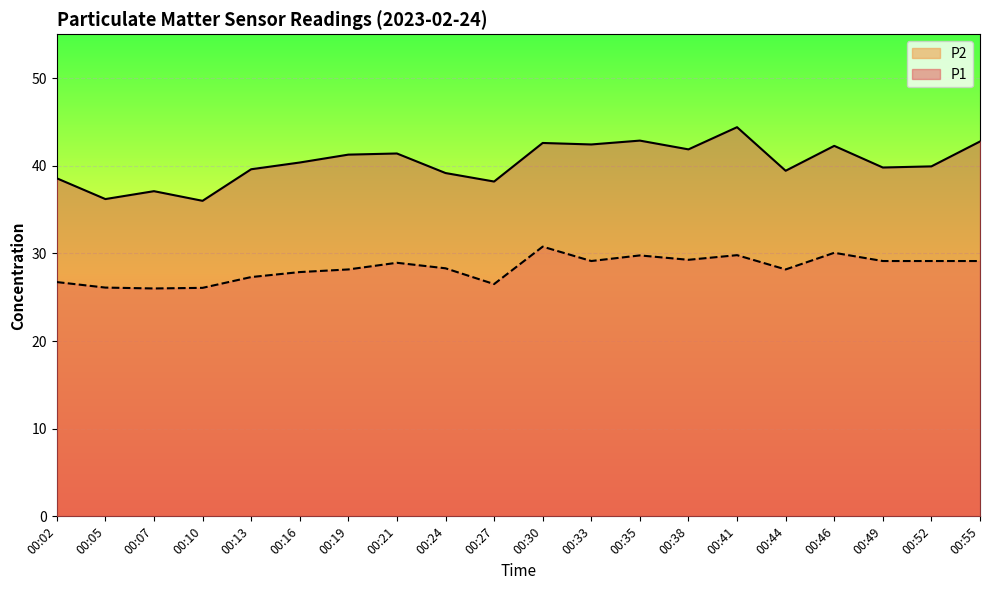

Between 00:52 and 00:35, which is larger?

00:35